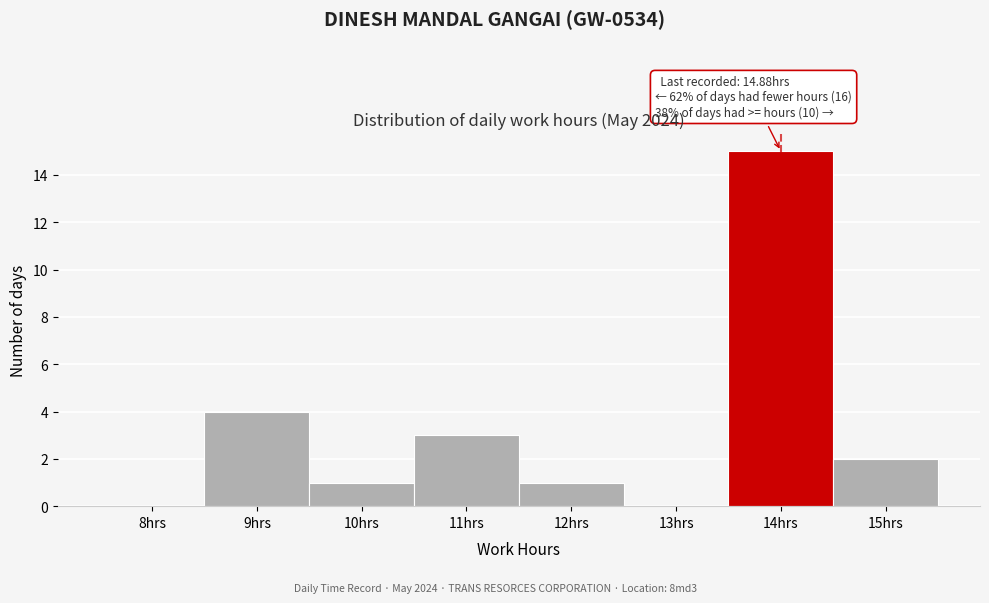

Reading left to right, transcribe all the data shown in this chart.

8hrs=0	9hrs=4	10hrs=1	11hrs=3	12hrs=1	13hrs=0	14hrs=15	15hrs=2